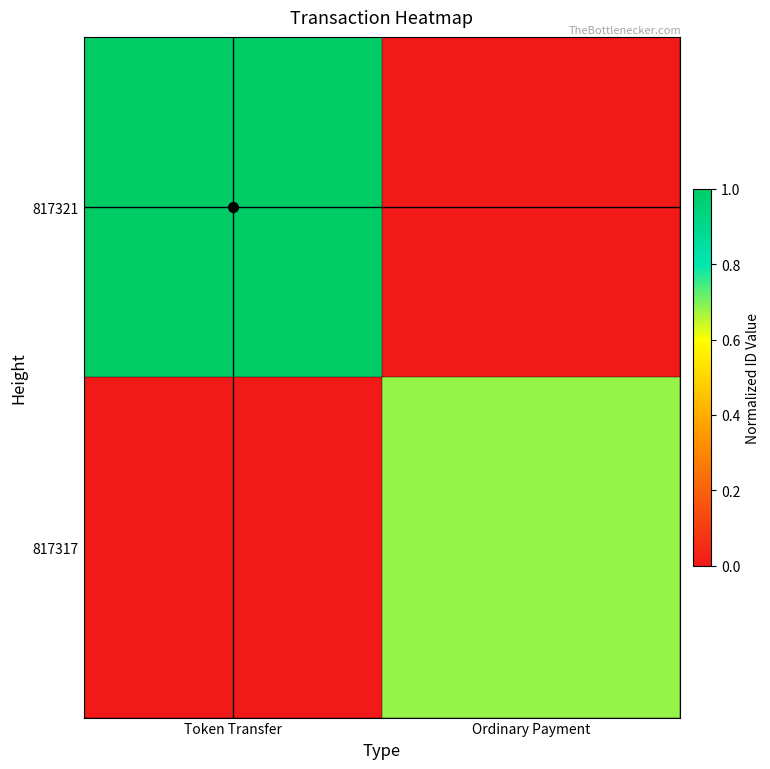

At how many categories does at least one series exceed 0?

2